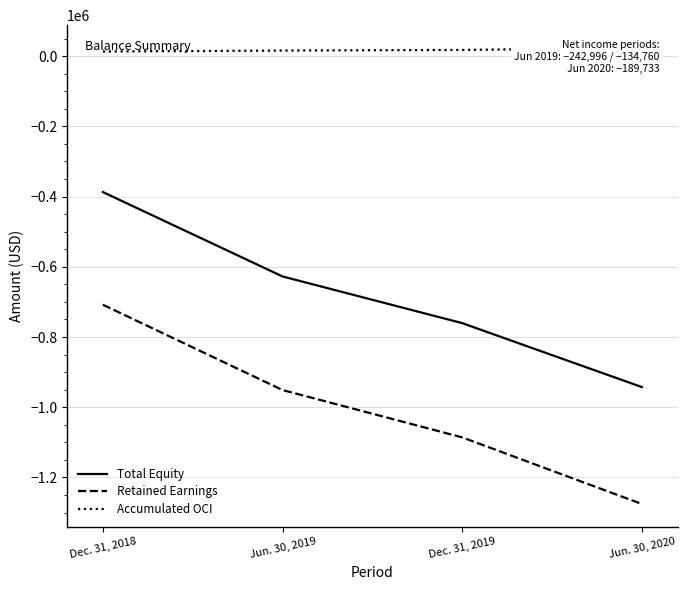

Which series changed the most between Dec. 31, 2018 and Jun. 30, 2019?

Retained Earnings